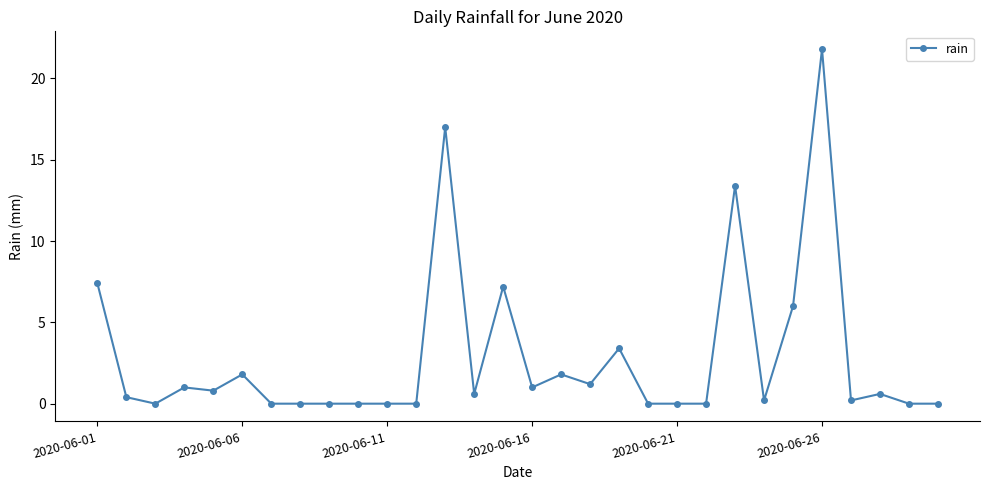

What is the average value?

2.9